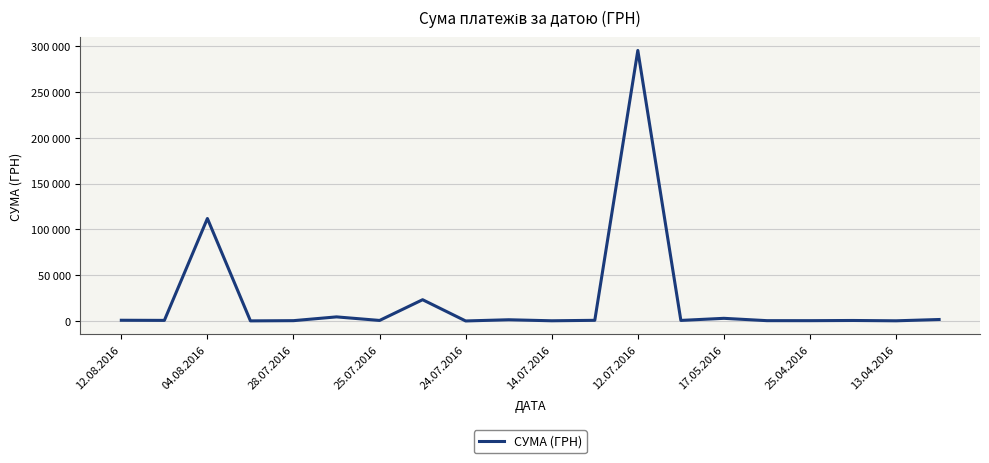

Is this an area chart (filled region under the line)?

No